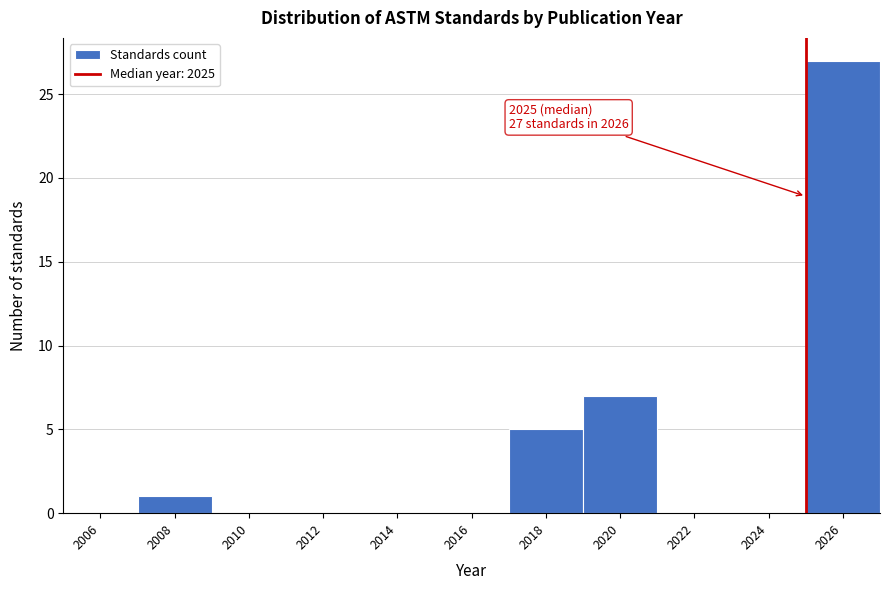

Which range on the x-axis has the tallest bar?

2025 to 2027